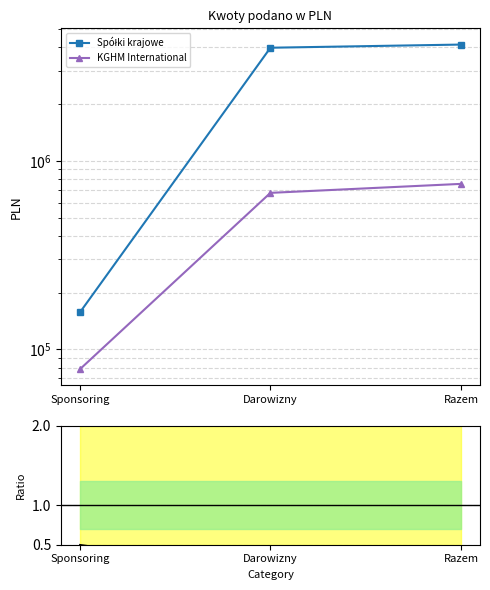

List the series in order of their overall mean, highest first.

Spółki krajowe, KGHM International, Ratio KGHM/Krajowe